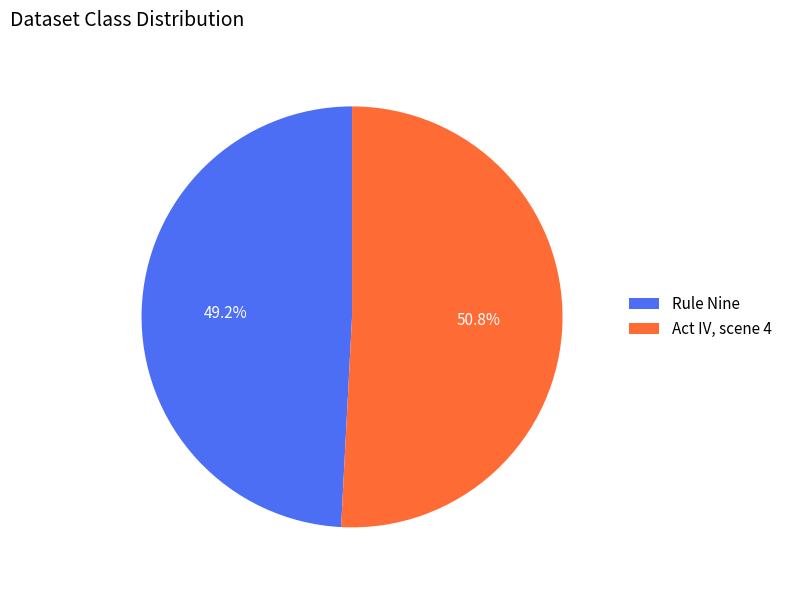

To the nearest percent, what is the difference between the largest and smallest slice percentages?

2%